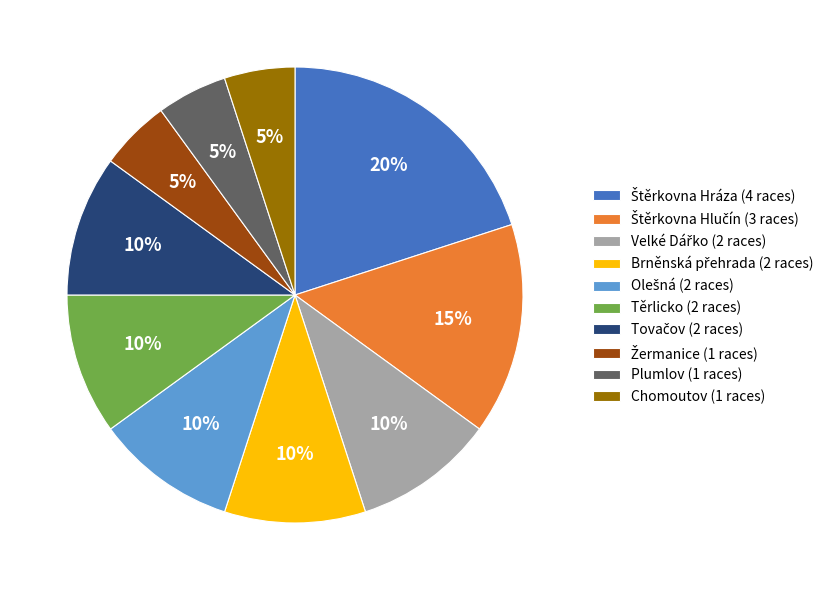

Does any single category account for the majority?

No